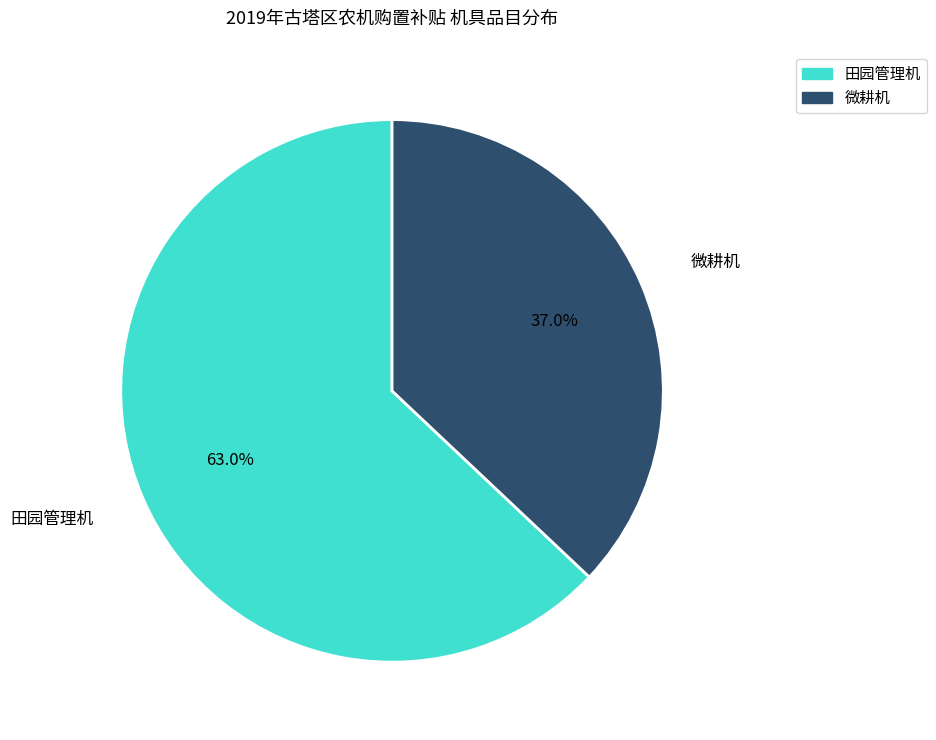

Which slice is the smallest?

微耕机